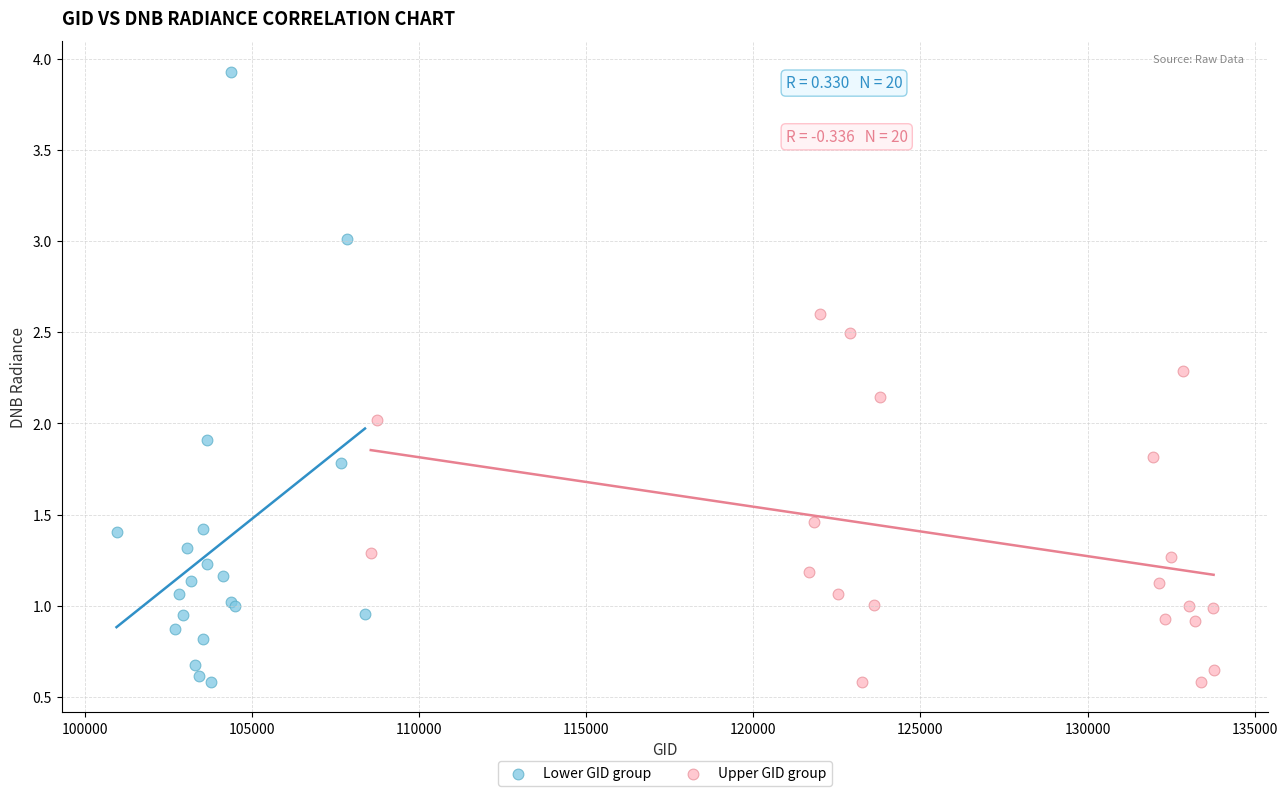

Which series has the widest spread of Y values?

Lower GID group